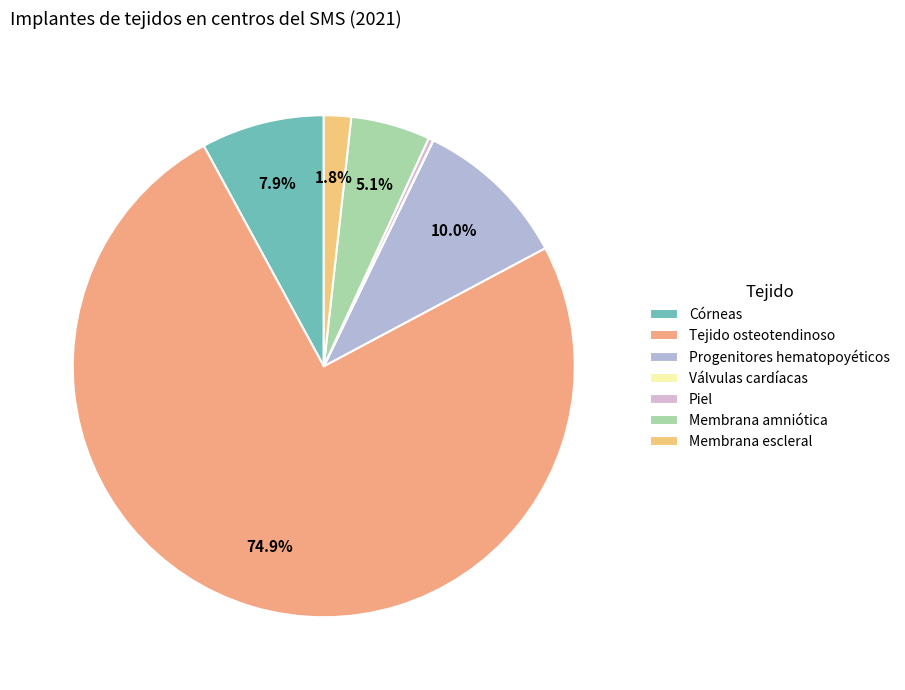

To the nearest percent, what portion does Membrana escleral represent?

2%